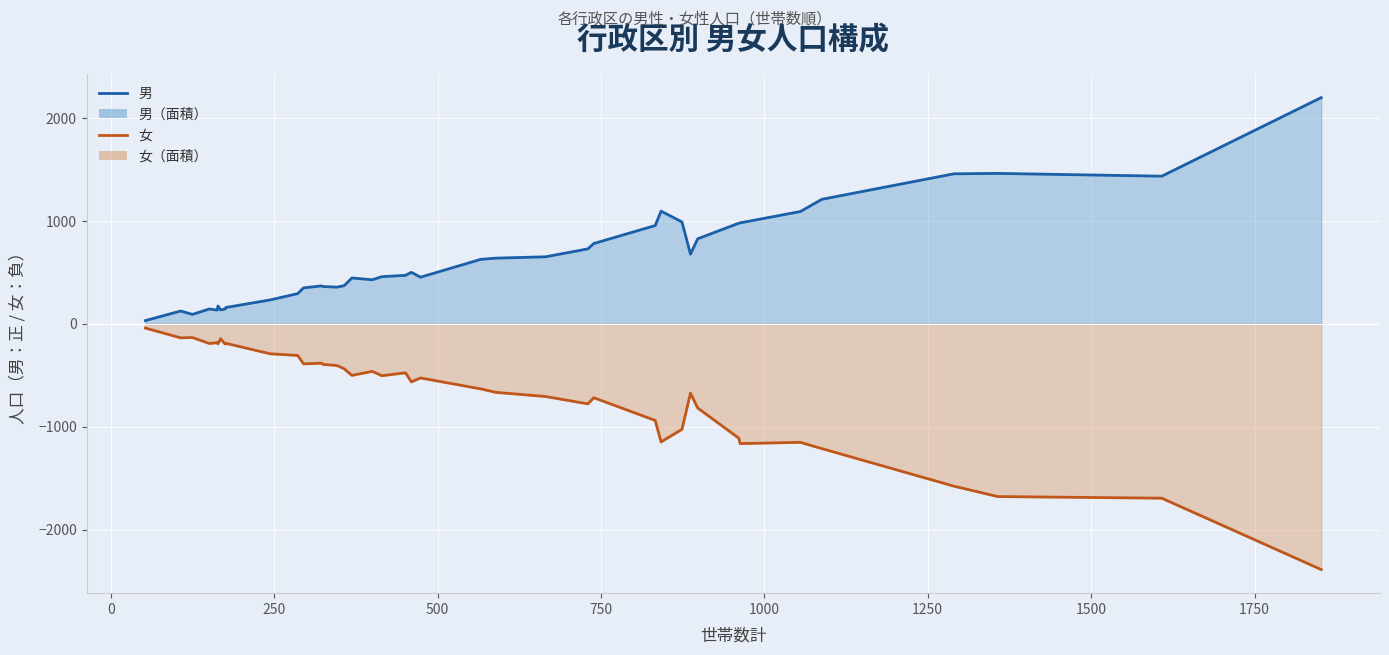

True or false: 女 and 男 intersect in this chart.

True